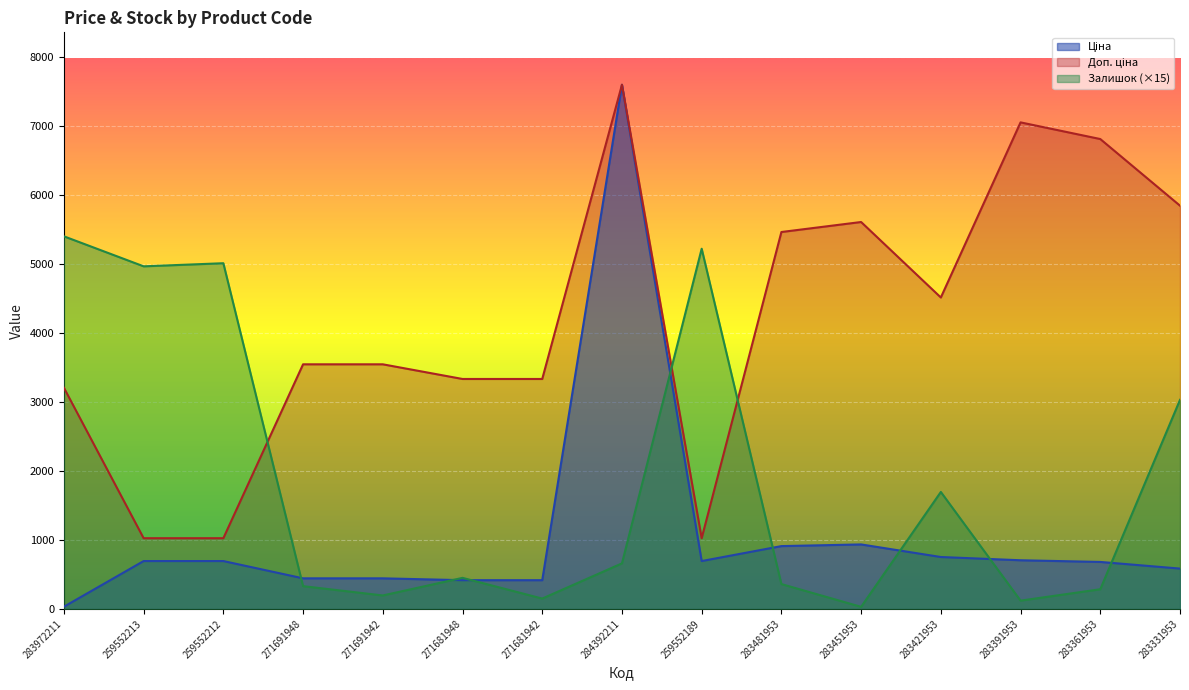

At which category does Доп. ціна reach its first local peak?

284392211